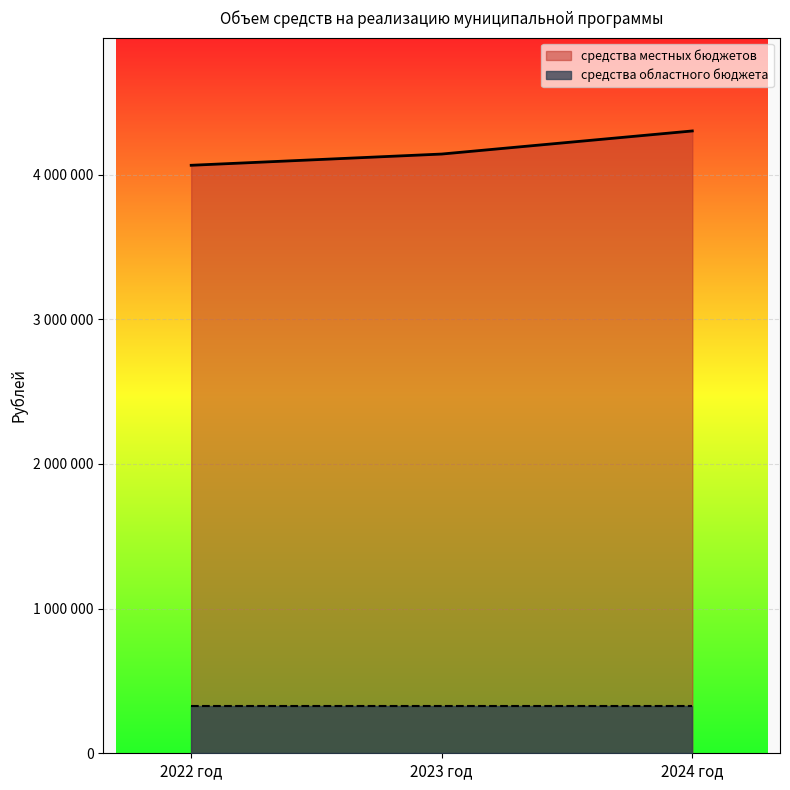

Which category has the lowest value across all series?

2022 год